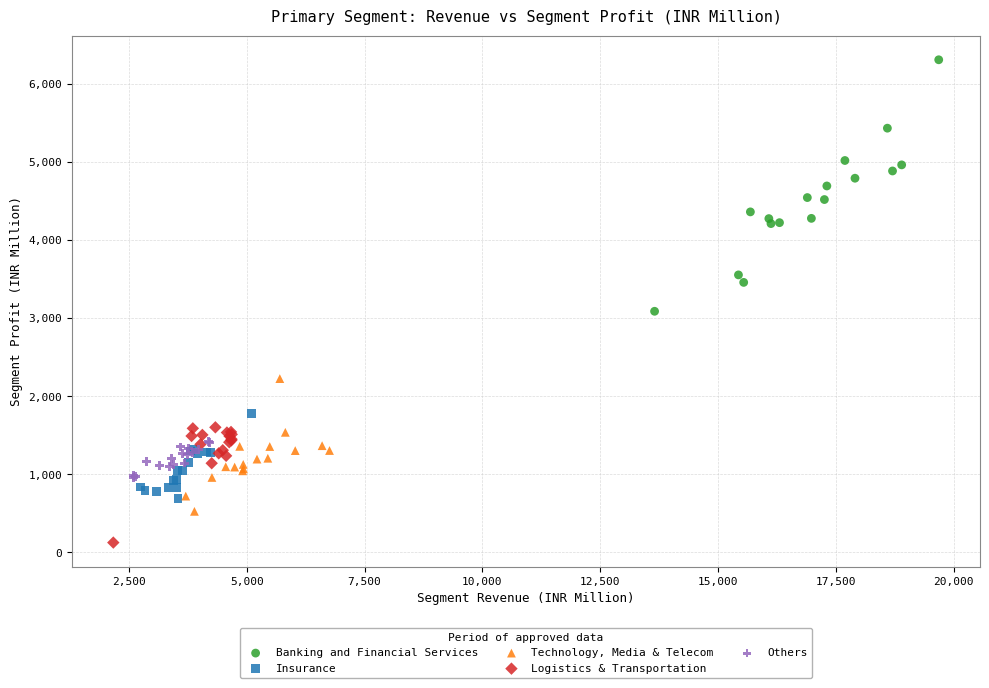

Which series reaches the maximum Y coordinate?

Banking and Financial Services